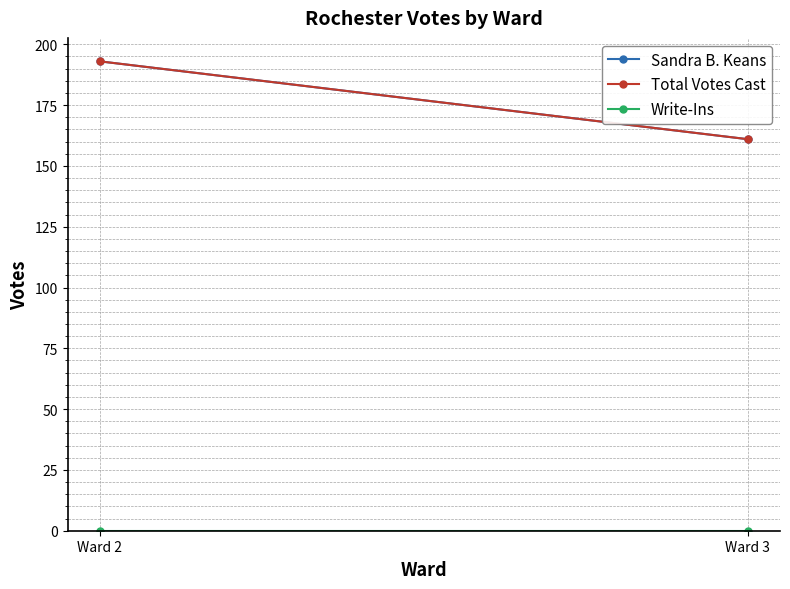

Which label corresponds to the largest value in the chart?

Ward 2